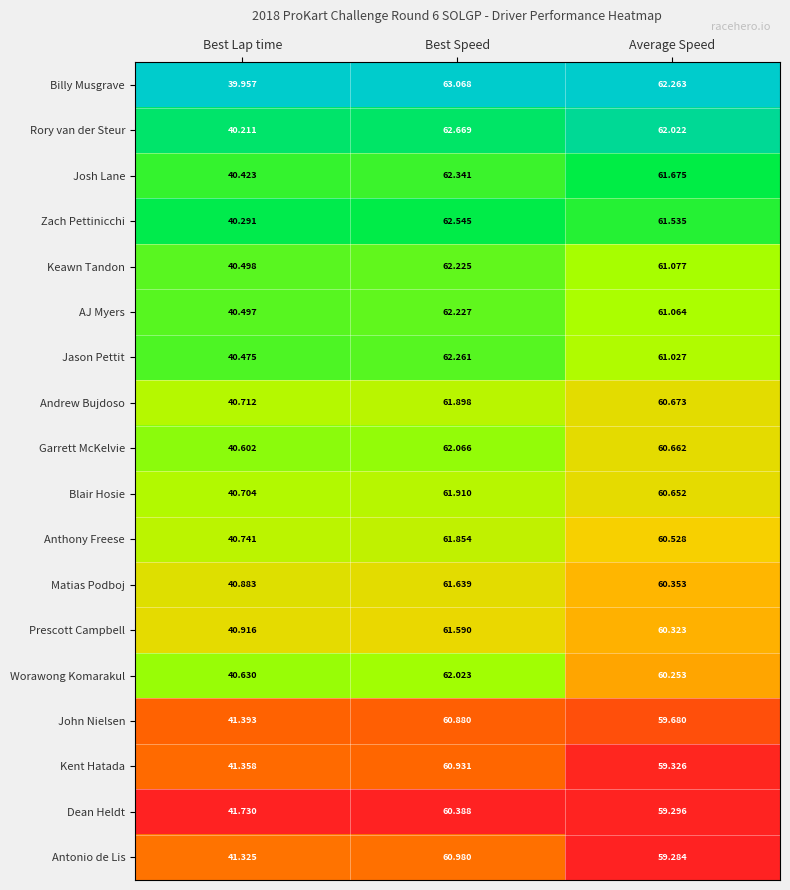

Which category has the highest value in the Matias Podboj series?

Best Speed